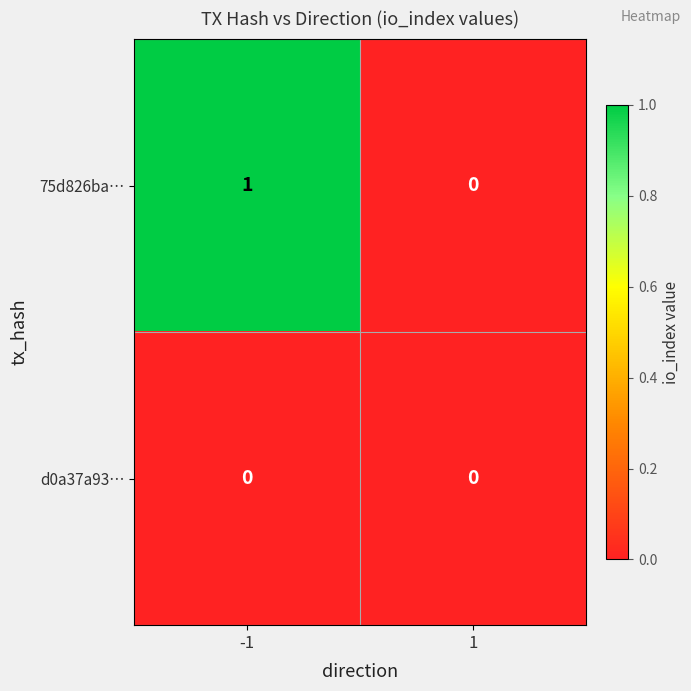

Rank the series at -1 from highest to lowest value.

75d826ba…, d0a37a93…